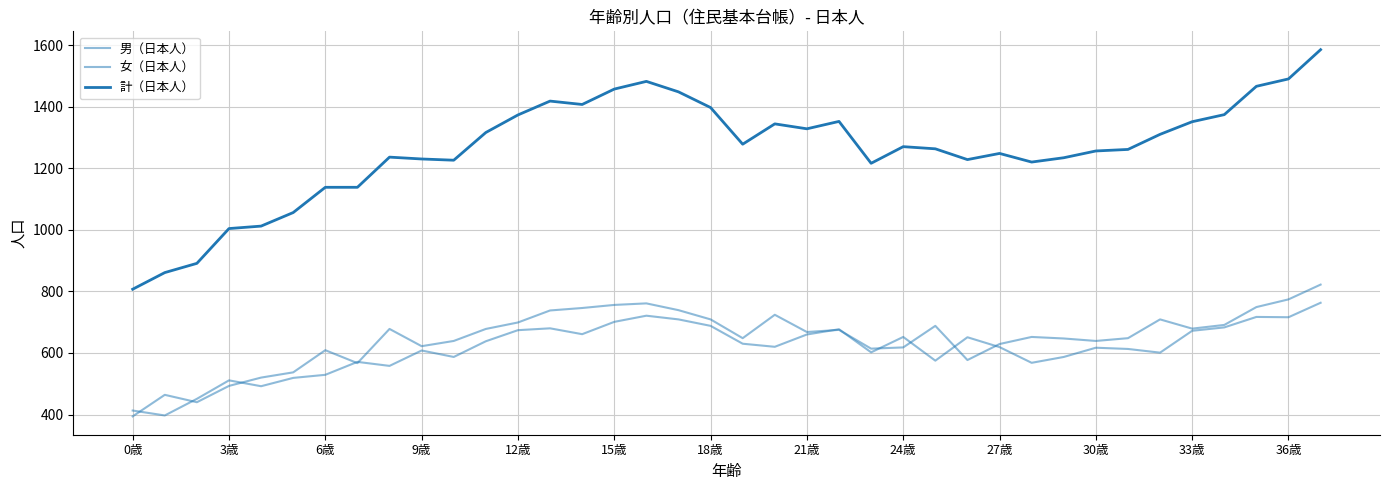

At which category is the sum across all series the highest?

37